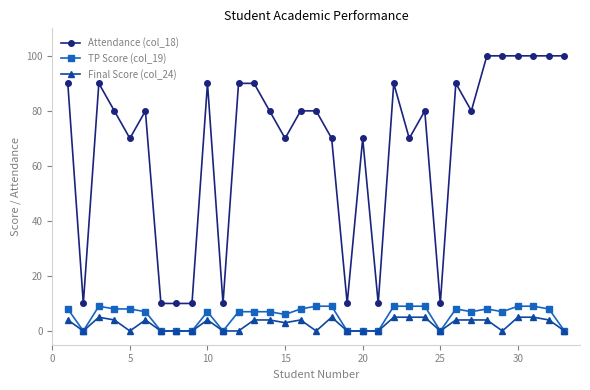

Count the Final Score (col_24) values in the range 0 to 4.

26